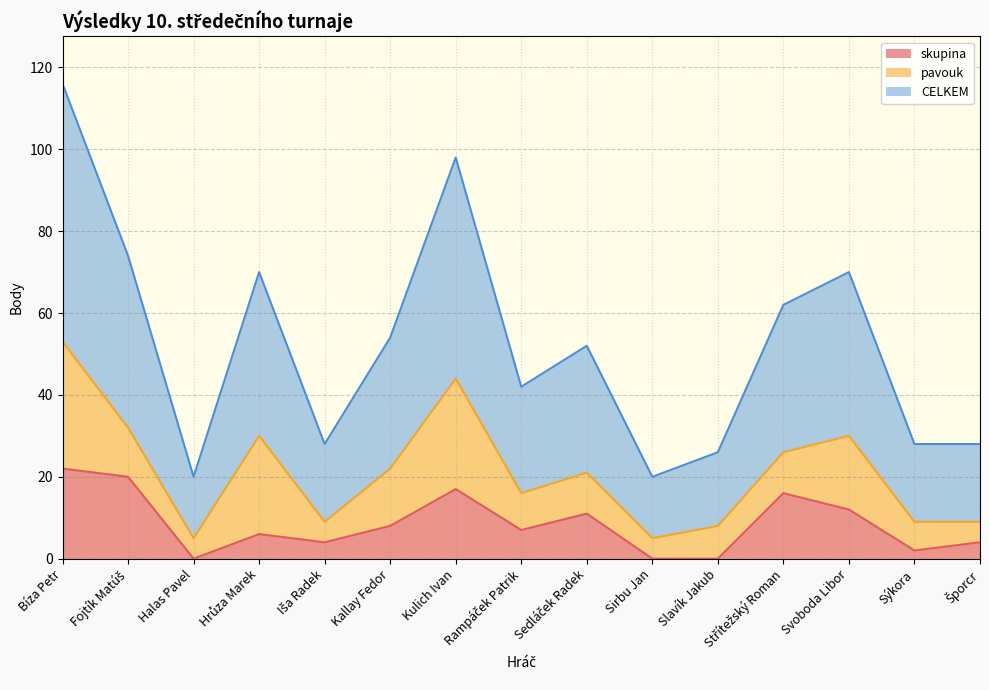

At which category does skupina reach its first local peak?

Hrůza Marek